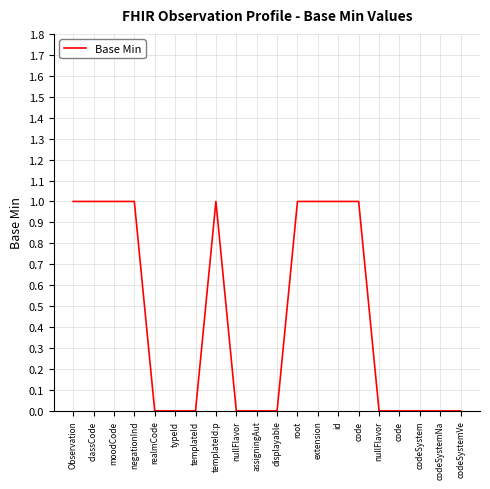

Which has a higher value, nullFlavor or displayable?

nullFlavor